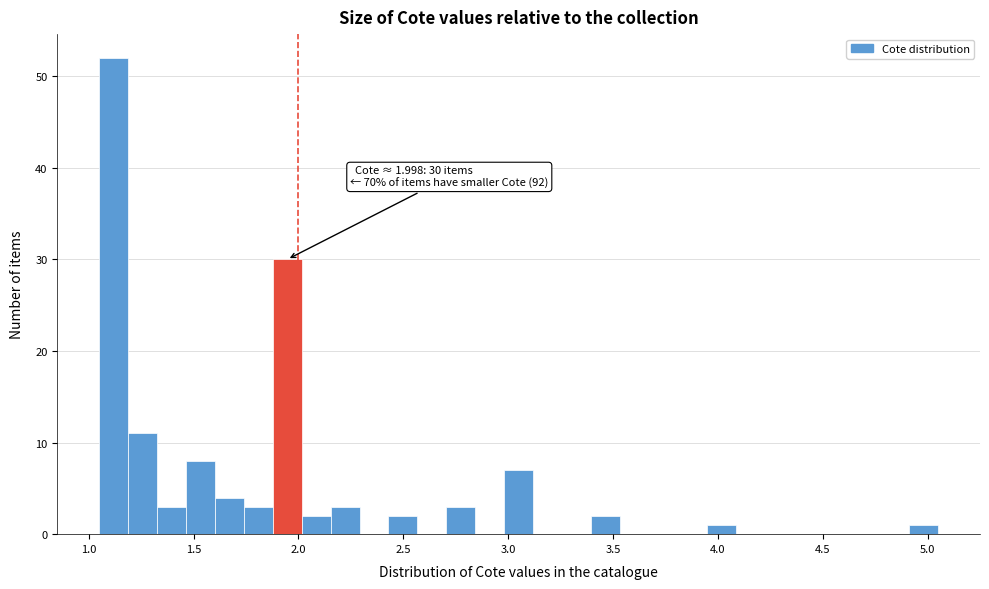

Around what value on the x-axis is the tallest bar? Give the approximate position of its centre, as read against the axis.

1.10